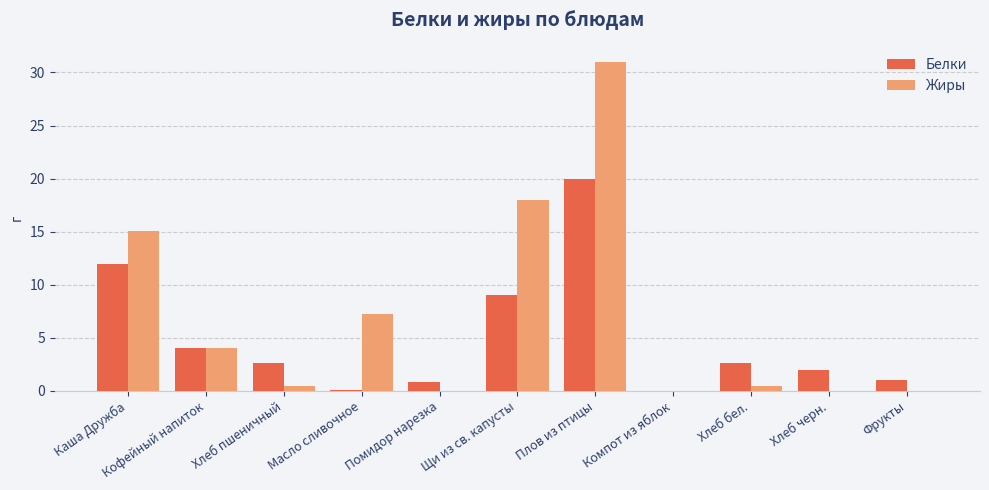

What is the sum of the Белки values at Каша Дружба and Щи из св. капусты?

21.0